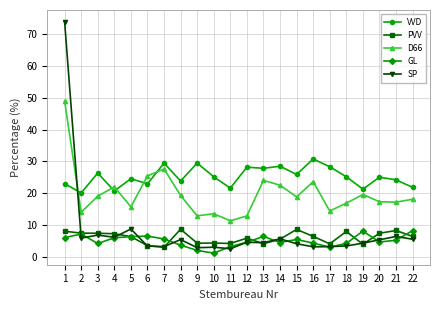

The VVD series shows 42.0 at 9. True or false?

False